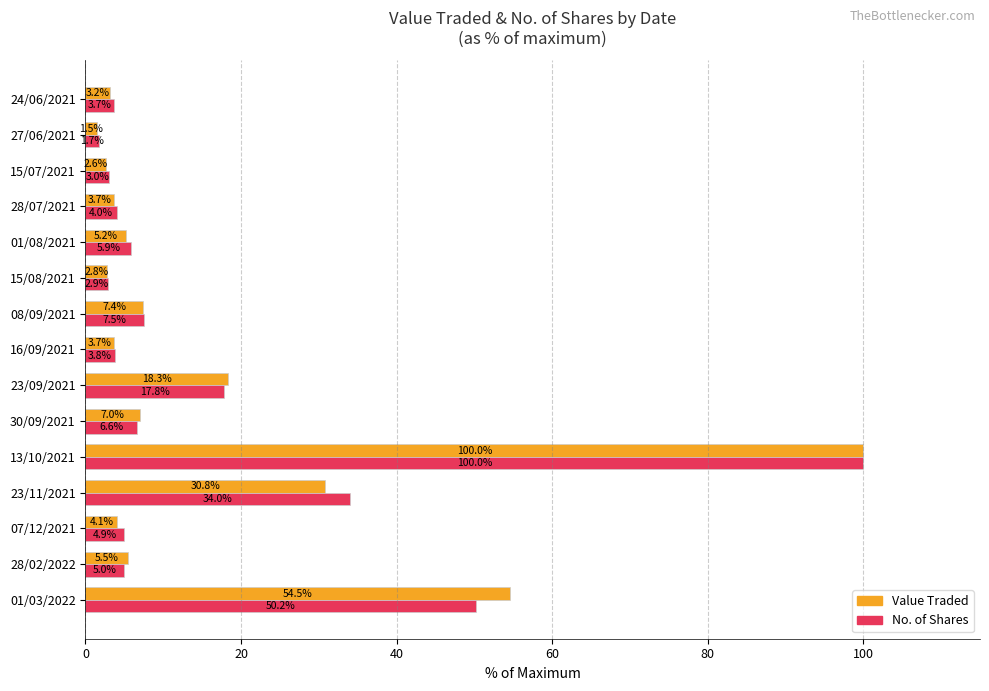

Which series has the largest range (max minus min)?

Value Traded